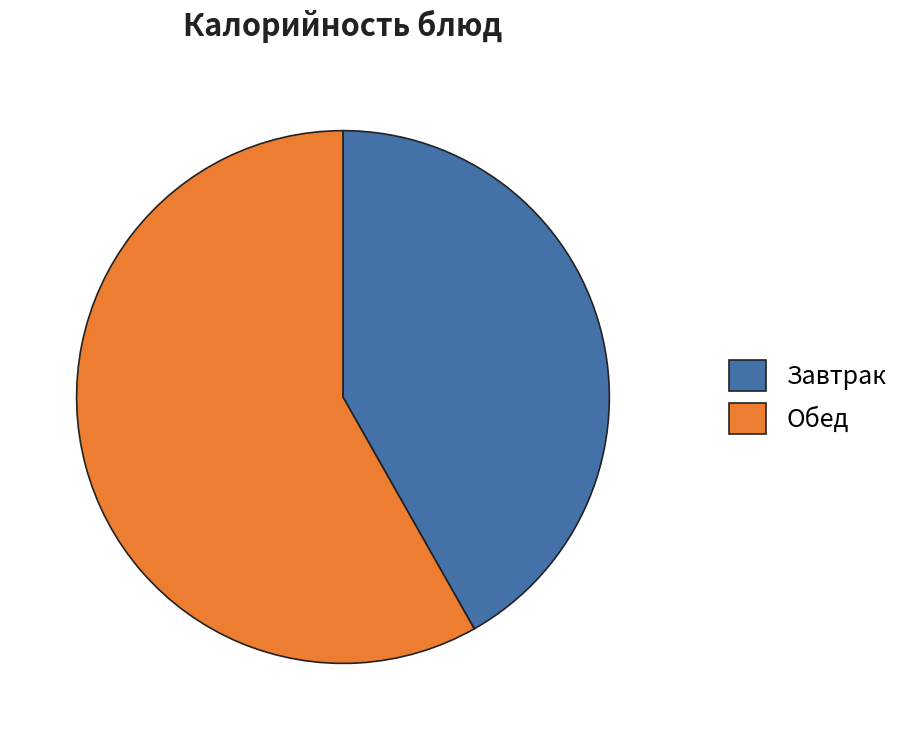

What is the smallest slice in the pie chart?

Завтрак